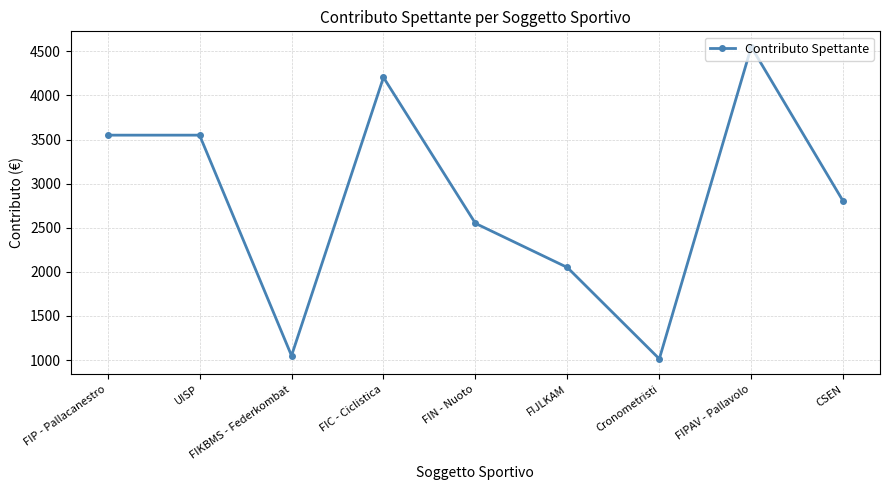

Does the chart display data point markers on the line(s)?

Yes